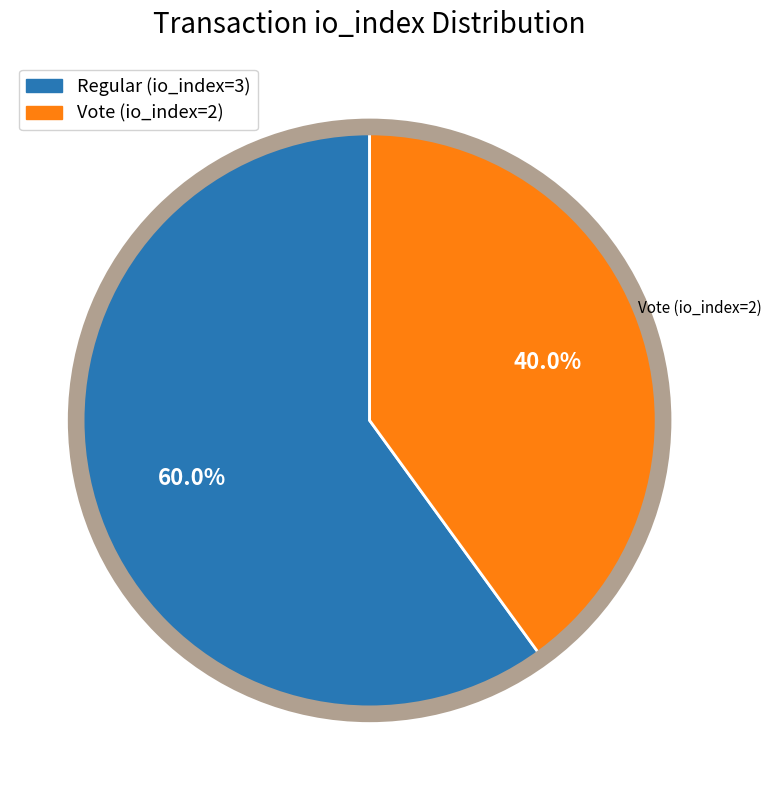

What is the largest slice in the pie chart?

Regular (io_index=3)